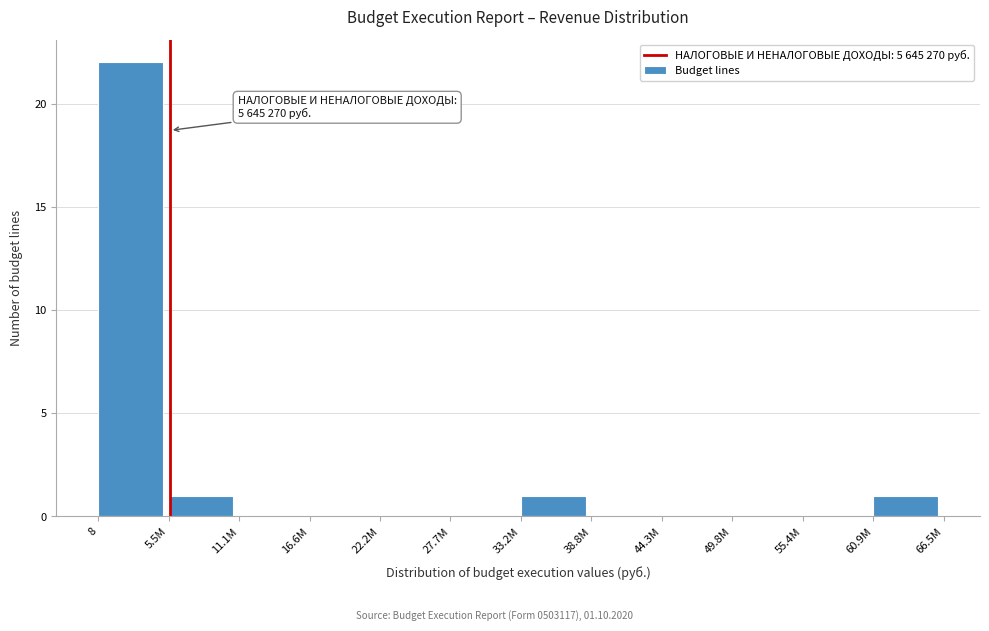

Reading right to left, extract all data points from this chart.

60.9M=1	55.4M=0	49.8M=0	44.3M=0	38.8M=0	33.2M=1	27.7M=0	22.2M=0	16.6M=0	11.1M=0	5.5M=1	8=22